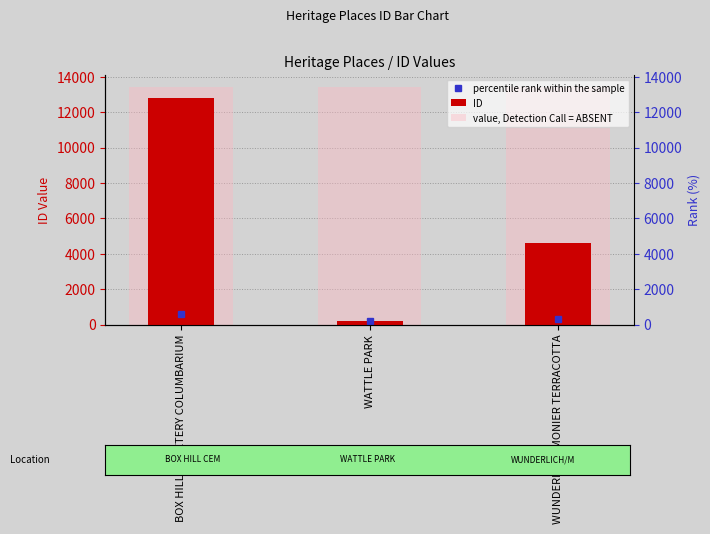

What is the average value of the ID series?

5871.7